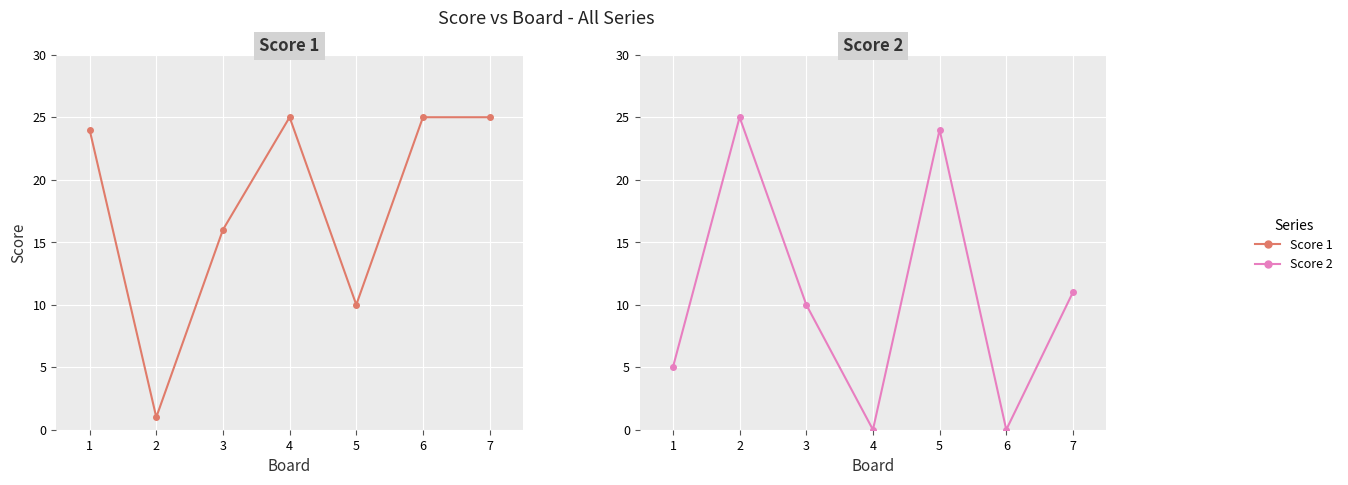

Between 7 and 3, which is larger?

7